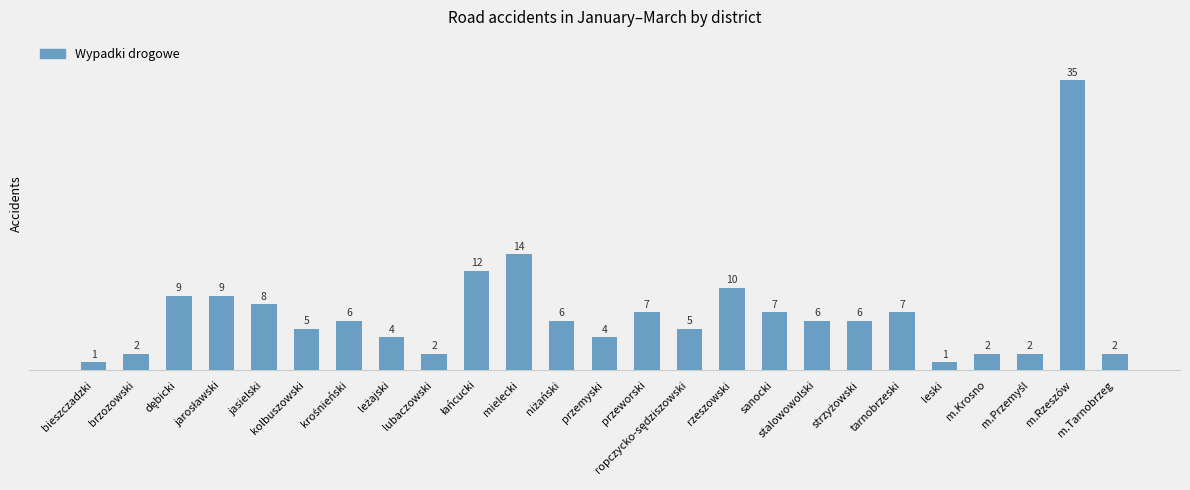

What is the sum of the values at lubaczowski and leski?

3